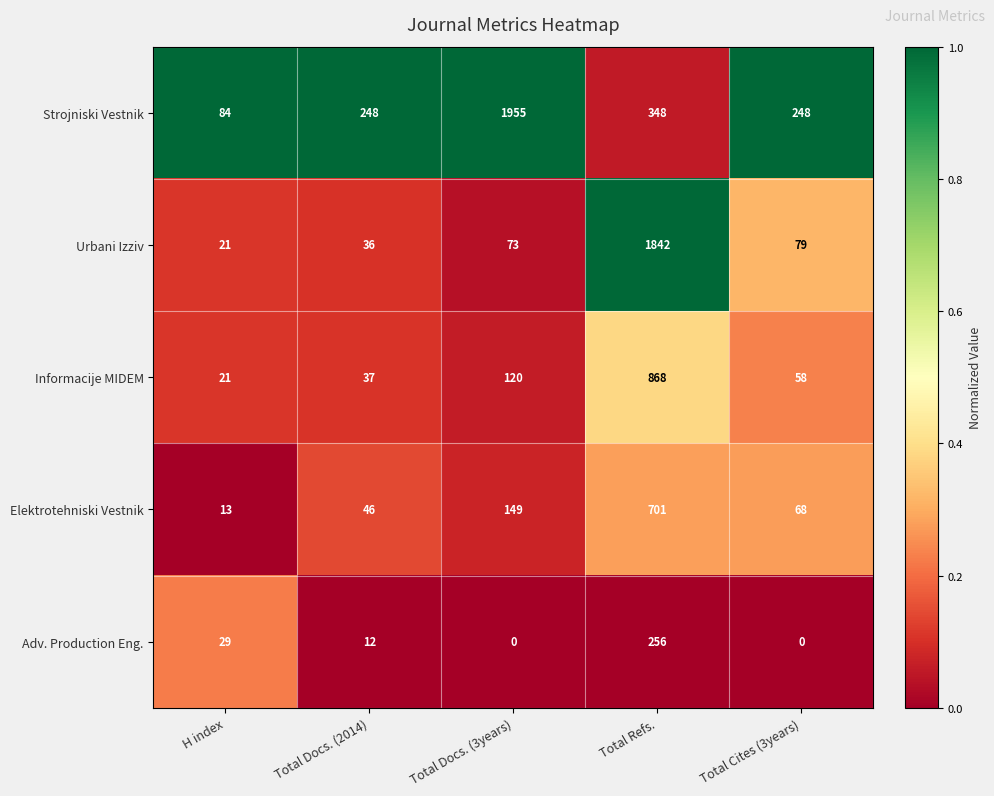

What is the difference between the highest and lowest values at Total Cites (3years)?

248